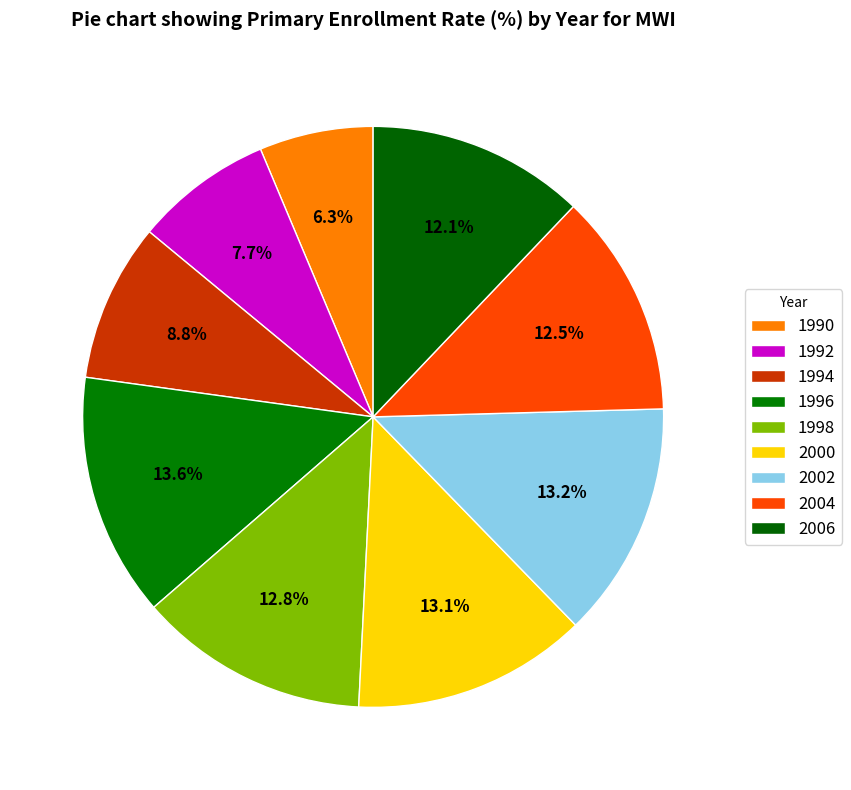

How many segments does this pie chart have?

9